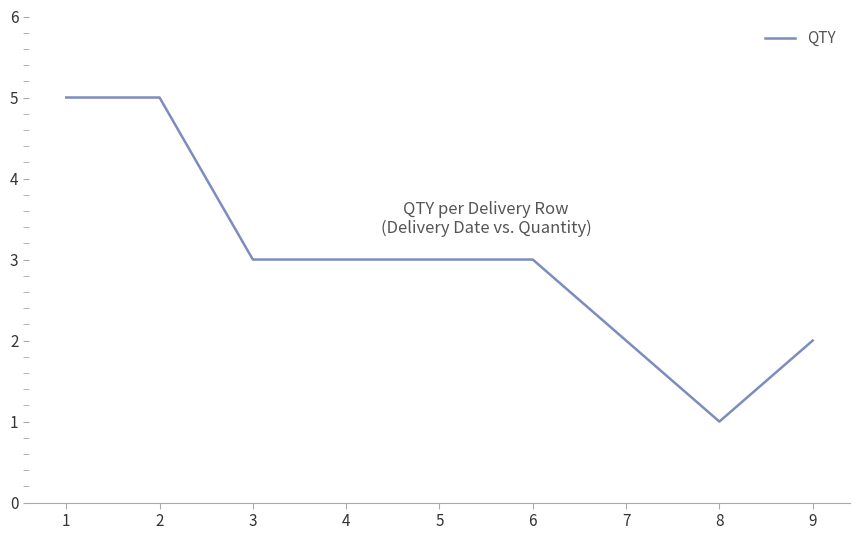

Count the values in the range 2 to 3.

6